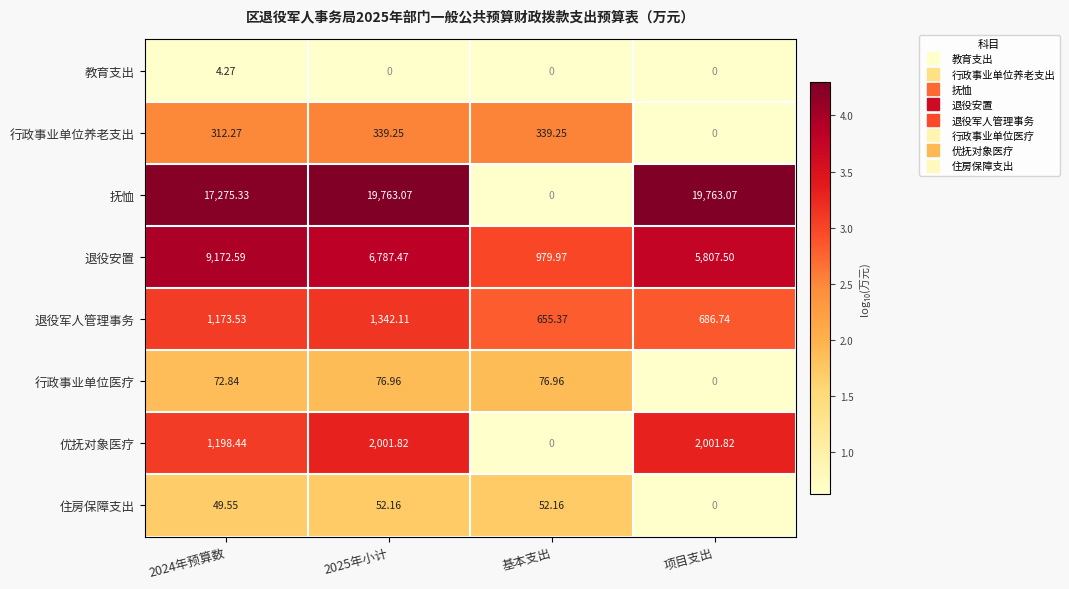

What is the spread (max minus min) of values at 项目支出?

19763.1